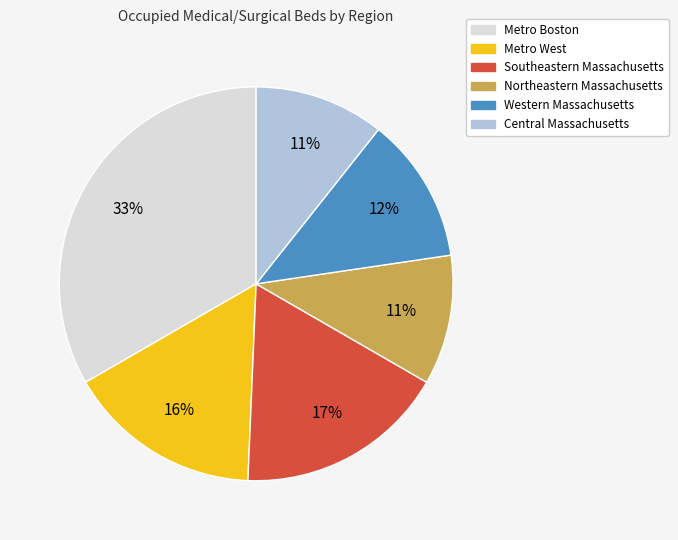

Which category has the biggest portion of the pie?

Metro Boston